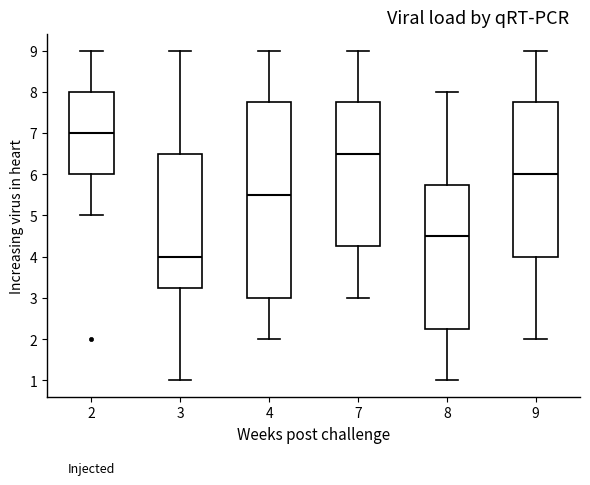

Reading left to right, transcribe this box plot: for each box, give where its median line is, the range the box spans, and where its two whiskers end, as read against the y-axis. The values are not printed on the chart, so give them approximately, as read against the axis.

2: median 7.0, box 6.0 to 8.0, whiskers 5.0 to 9.0
3: median 4.0, box 3.3 to 6.5, whiskers 1.0 to 9.0
4: median 5.5, box 3.0 to 7.8, whiskers 2.0 to 9.0
7: median 6.5, box 4.3 to 7.8, whiskers 3.0 to 9.0
8: median 4.5, box 2.3 to 5.8, whiskers 1.0 to 8.0
9: median 6.0, box 4.0 to 7.8, whiskers 2.0 to 9.0